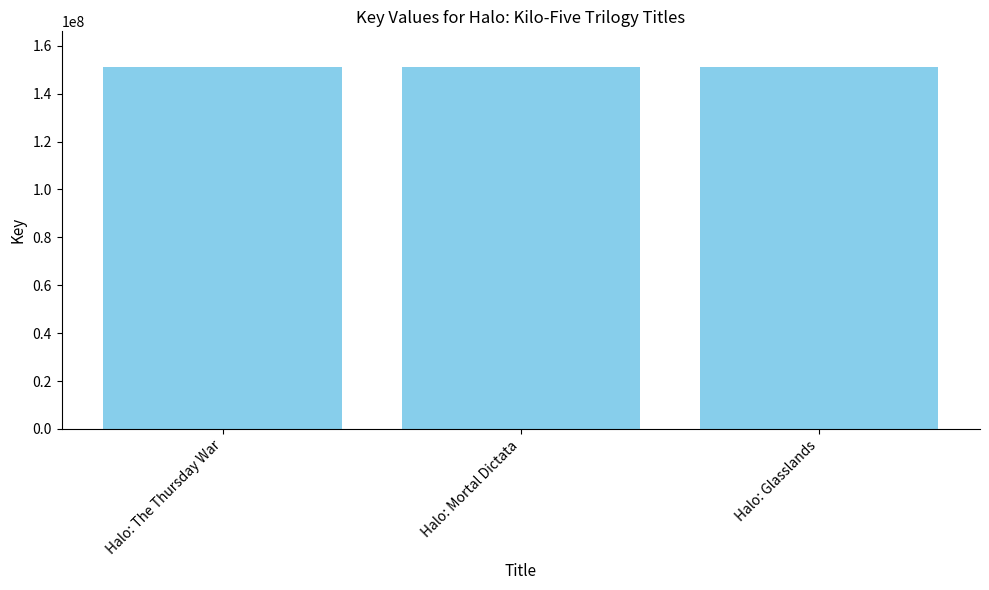

What is the maximum value shown in the chart?

150951178